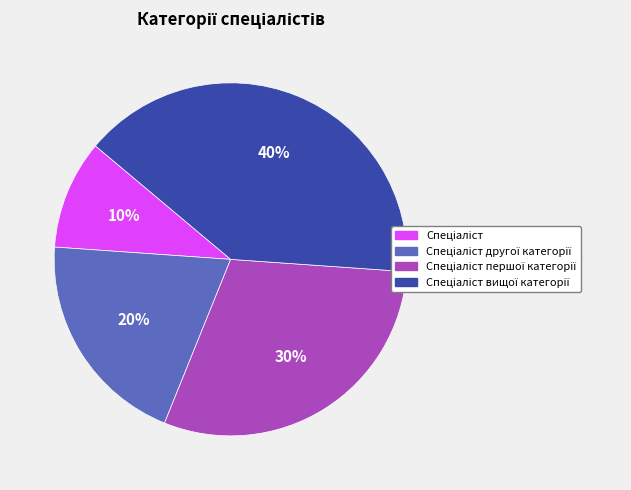

To the nearest percent, what is the average slice percentage?

25%